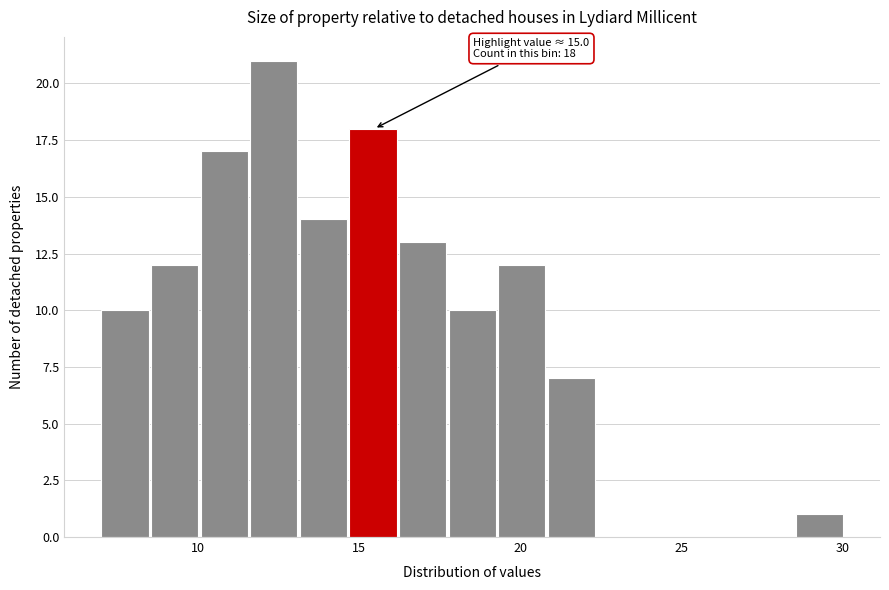

Read against the x-axis, roughly where is the centre of the tallest bar?

12.5